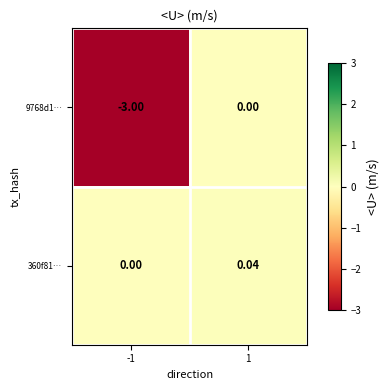

Is the value of 9768d1… at -1 greater than the value of 360f81… at -1?

No